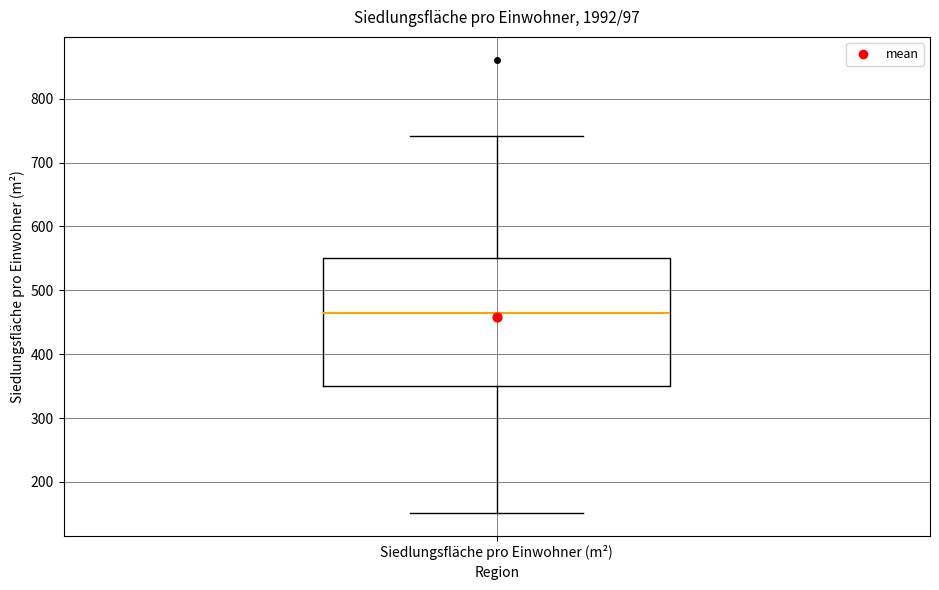

Where is the lower edge of the box for Siedlungsfläche pro Einwohner (m²) on the y-axis? The values are not printed on the chart, so give them approximately, as read against the axis.

350